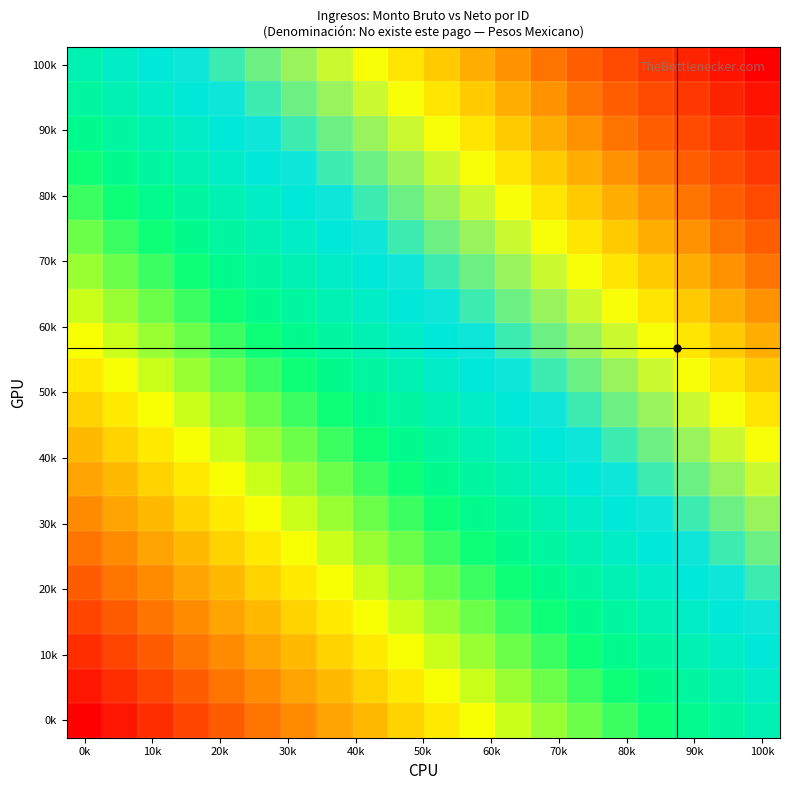

Count the number of categories in the chart.

20